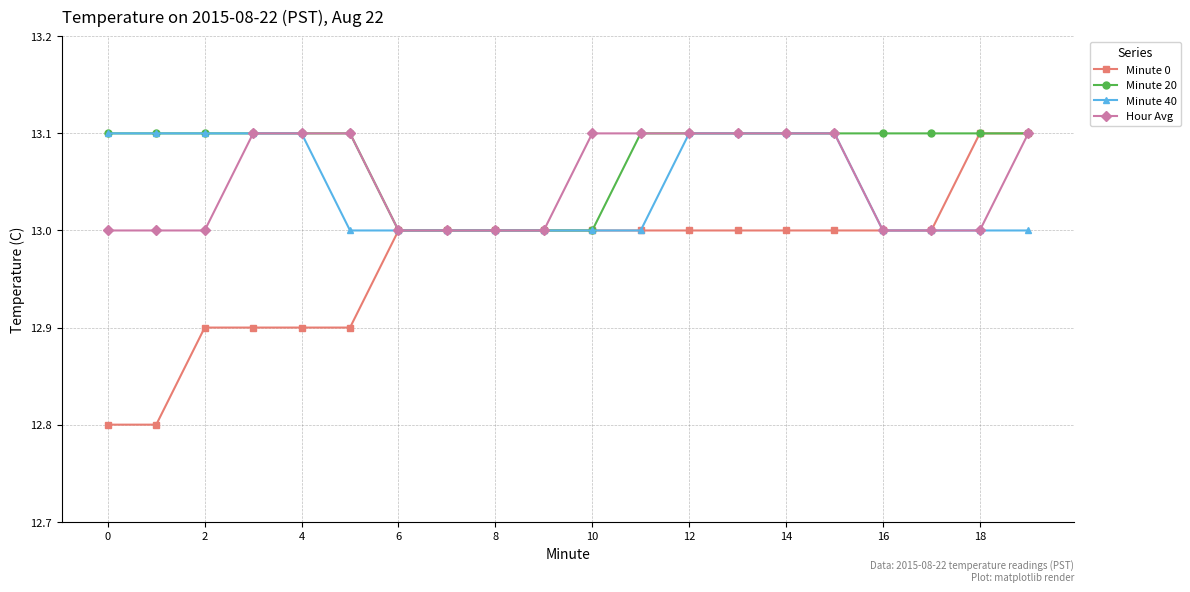

What is the lowest value of the Hour Avg series?

13.0